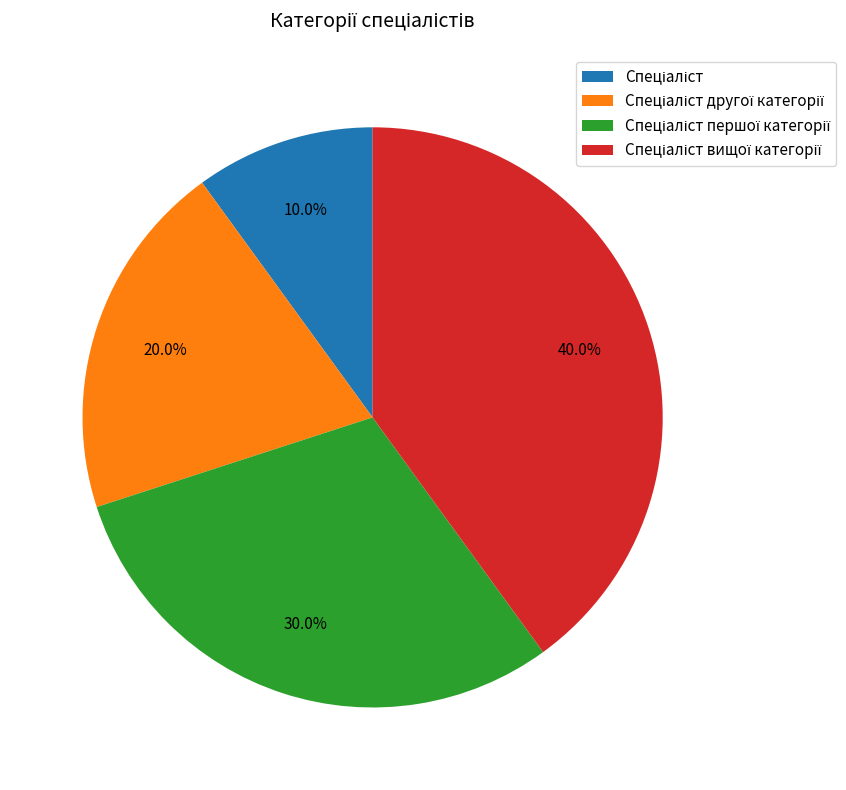

To the nearest percent, what is the average slice percentage?

25%